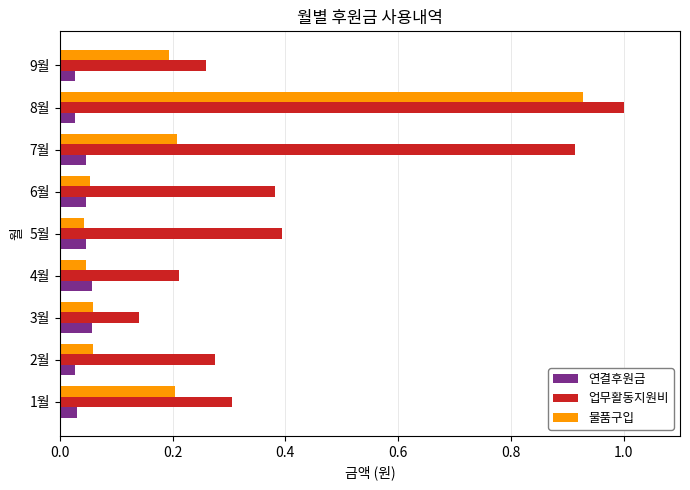

What is the difference between the highest and lowest values at 8월?

1.0